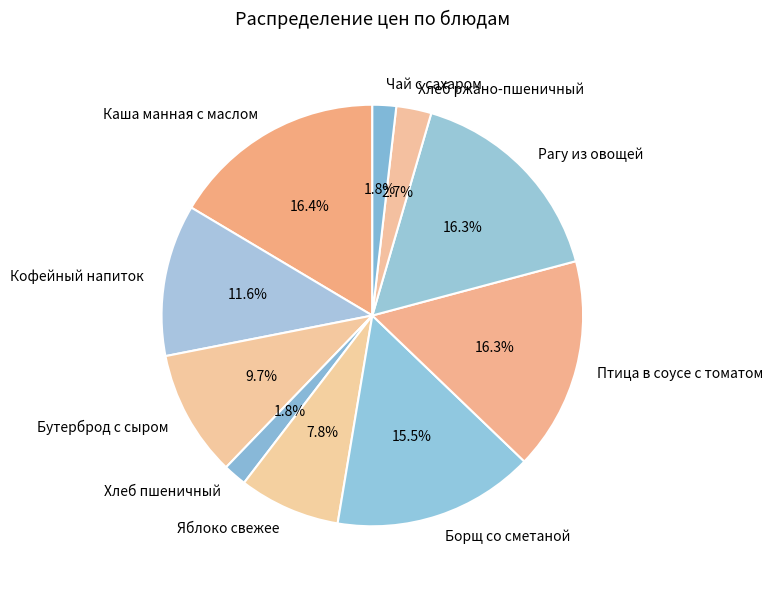

Does Каша манная с маслом represent more than half of the total?

No